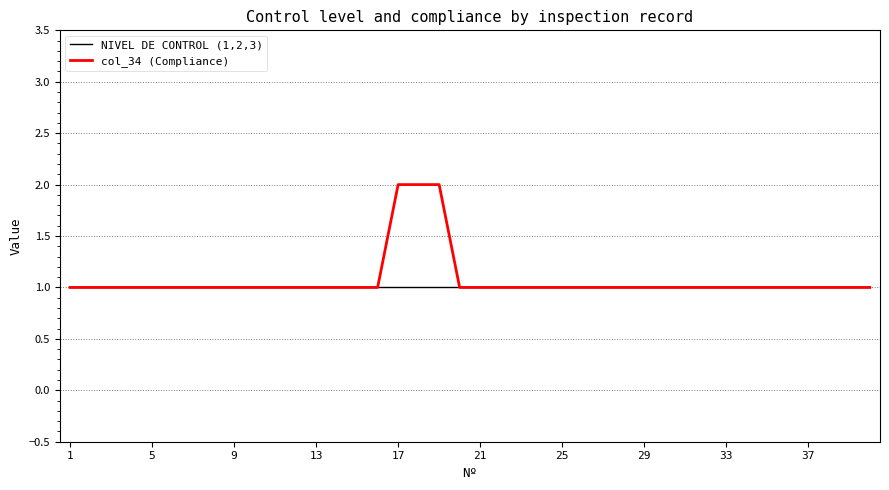

Which series has the widest spread of values?

col_34 (Compliance)